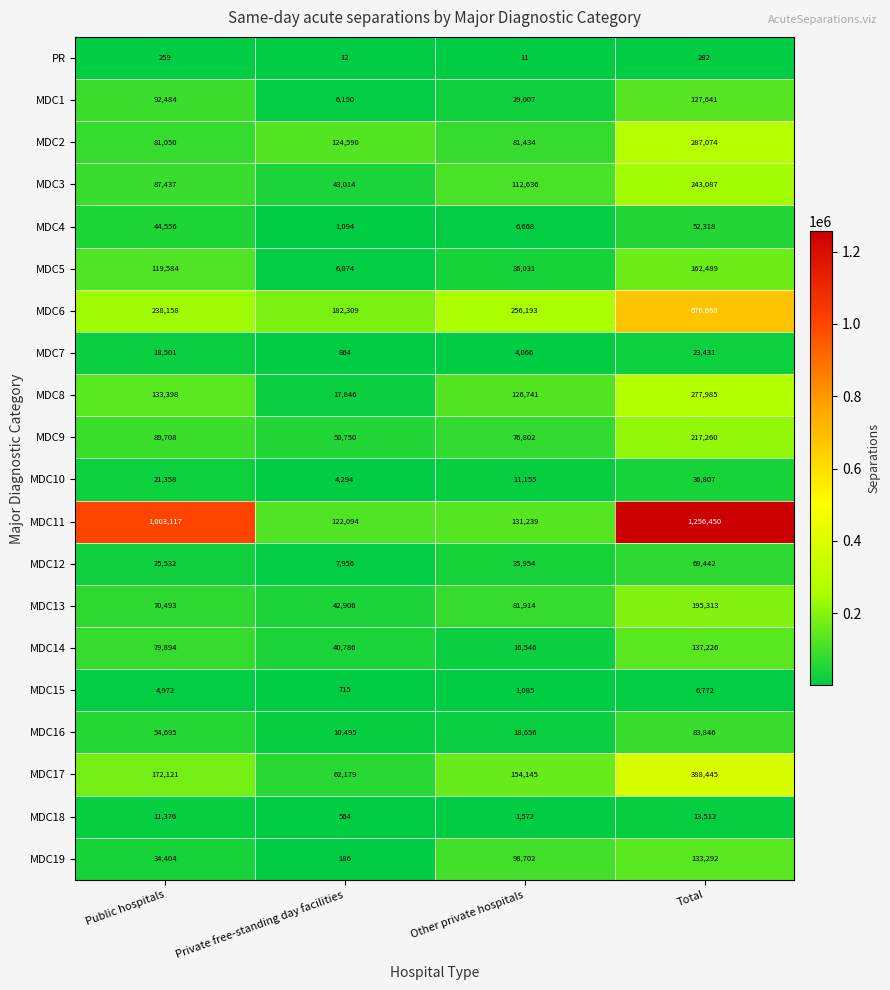

At which category is the sum across all series the highest?

Total